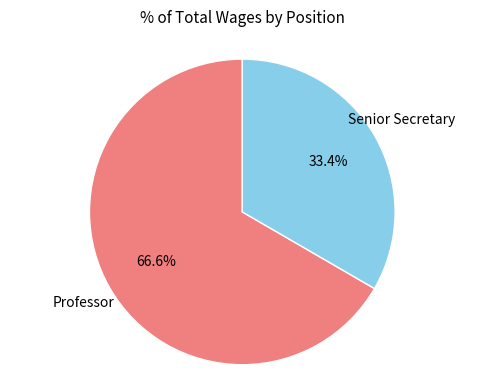

Is there a majority slice in this chart?

Yes